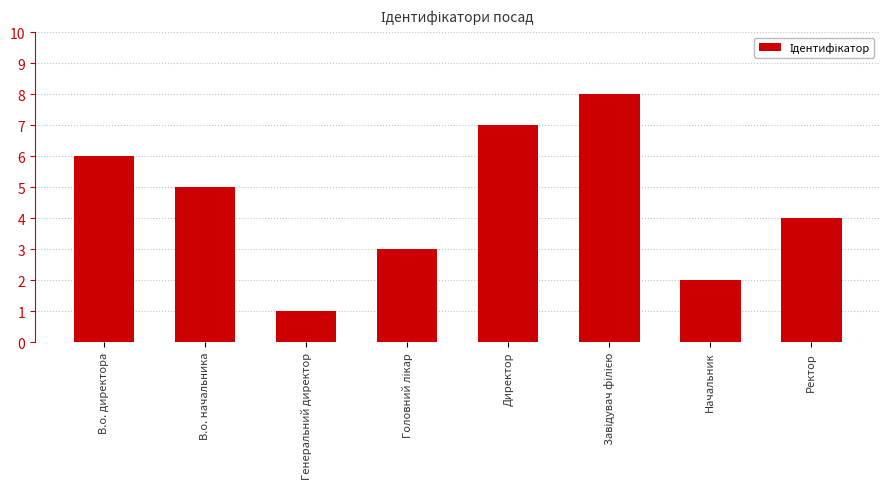

What is the greatest value displayed?

8